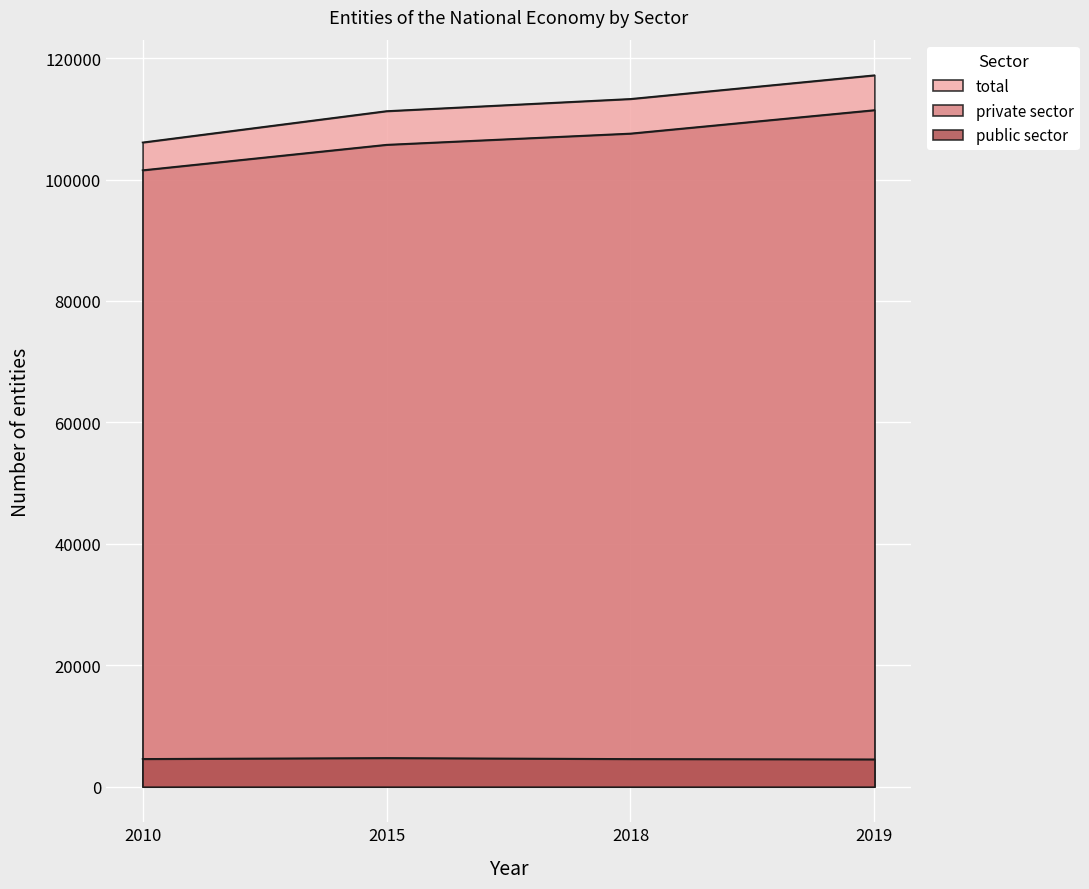

What is the difference between the second highest and second lowest values in the total series?

2005